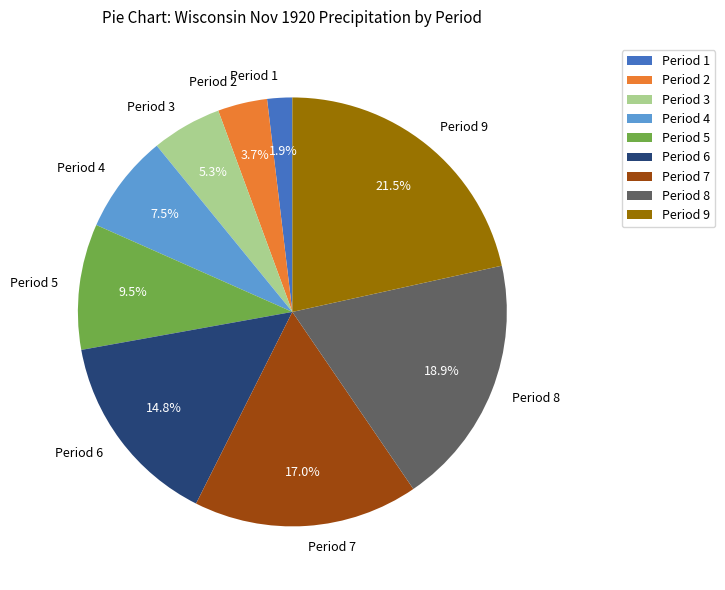

What portion of the pie excludes Period 7?

83.0%